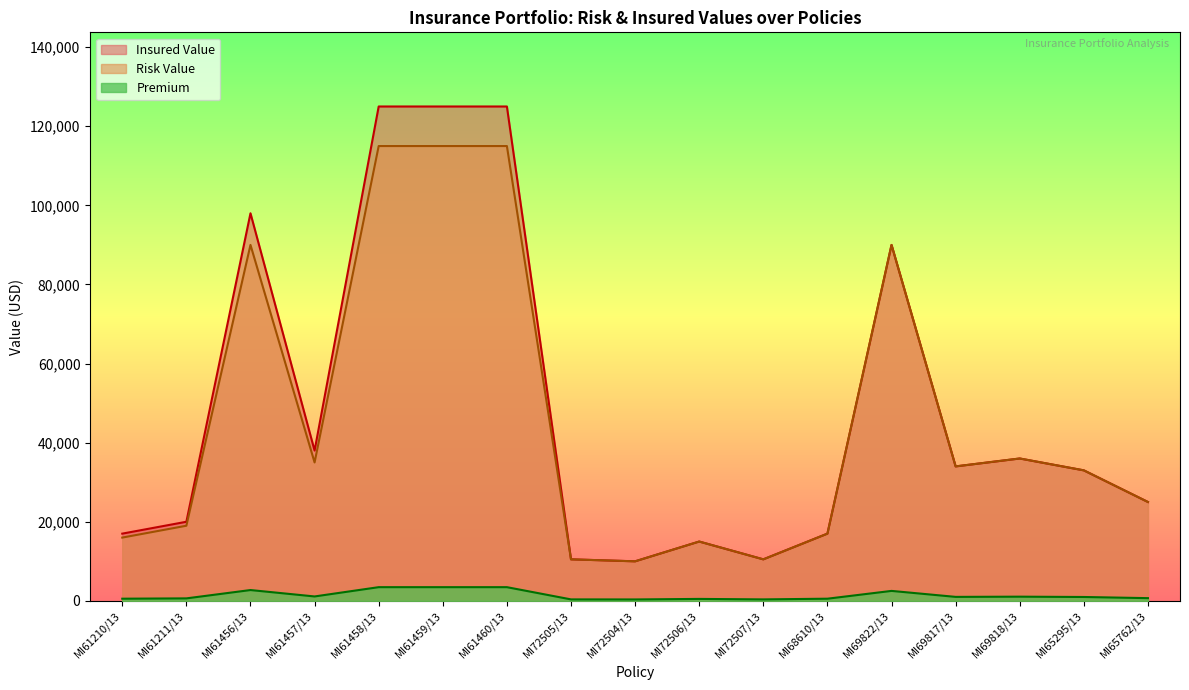

How many data points does each series have?

17